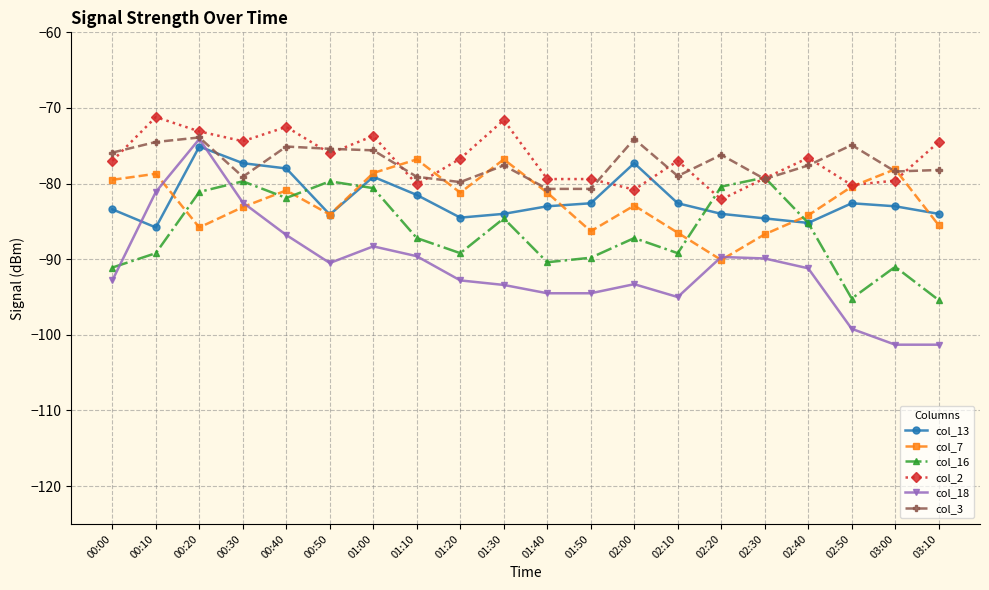

What is the spread (max minus min) of values at 01:40?

15.1